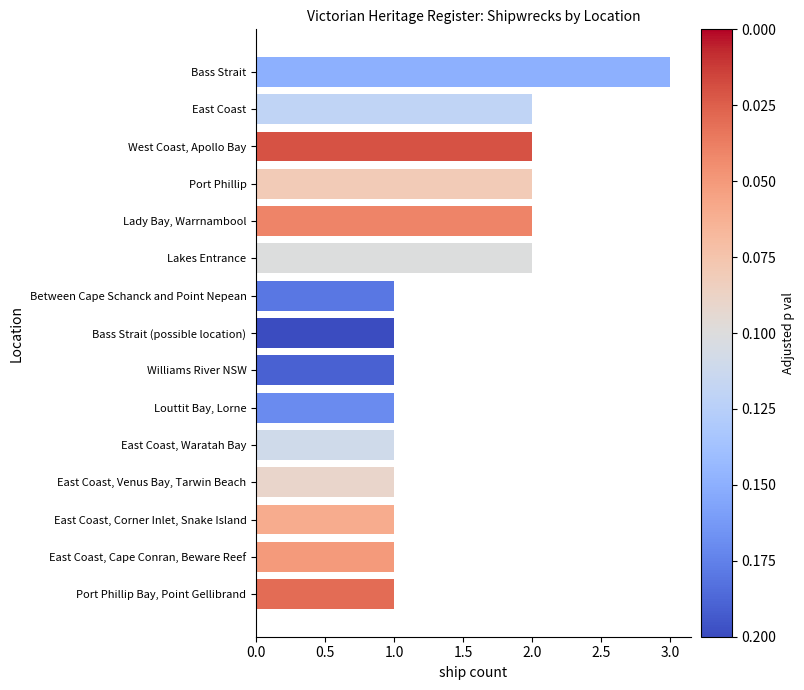

What is the ratio of the value at Port Phillip to the value at Louttit Bay, Lorne?

2.0